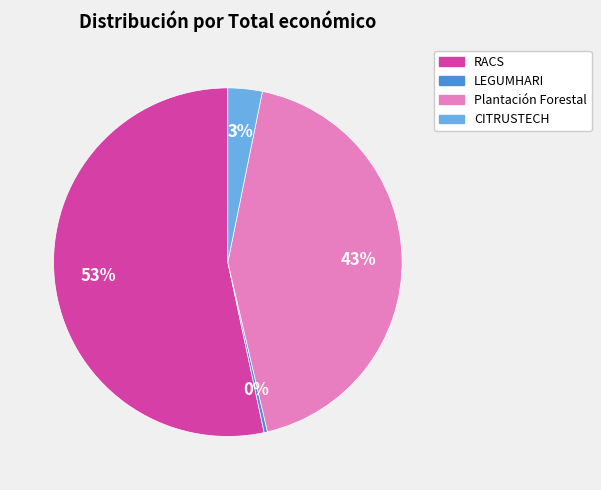

Which category has the smallest portion of the pie?

LEGUMHARI